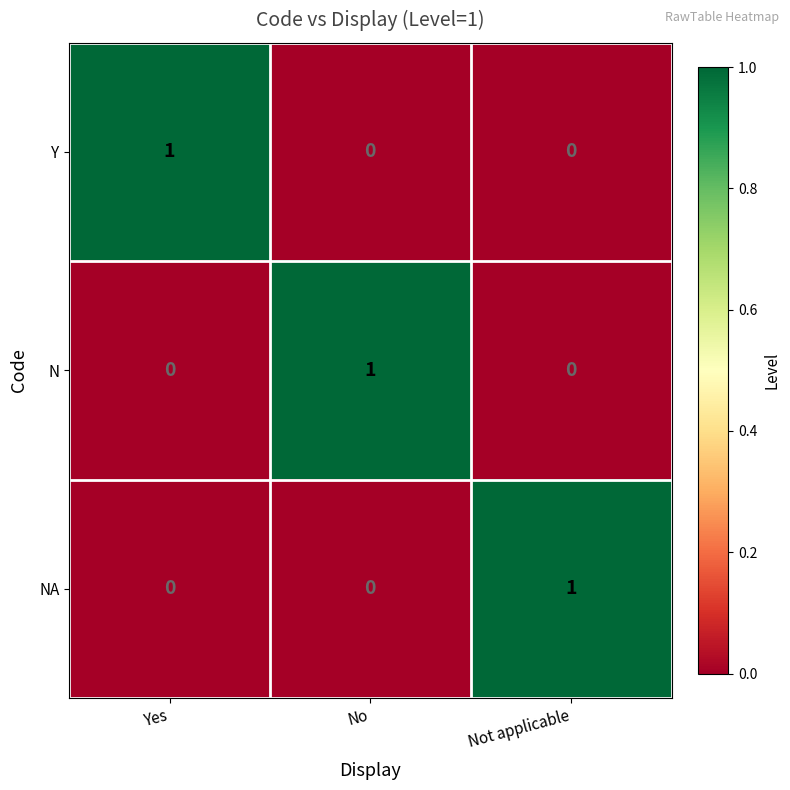

How many Y values are between 0 and 1?

3